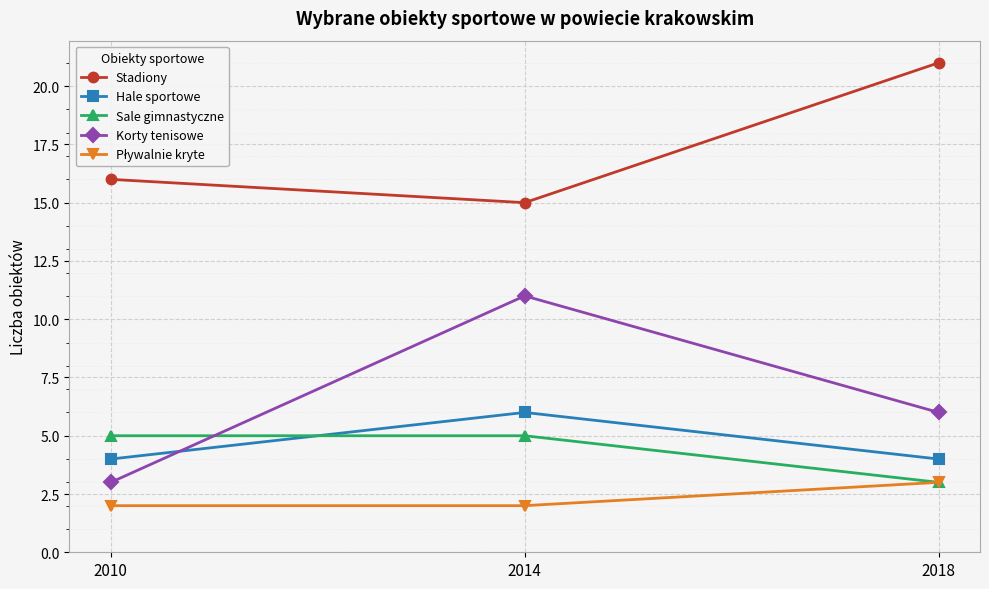

Is the value of Sale gimnastyczne at 2014 greater than the value of Hale sportowe at 2014?

No